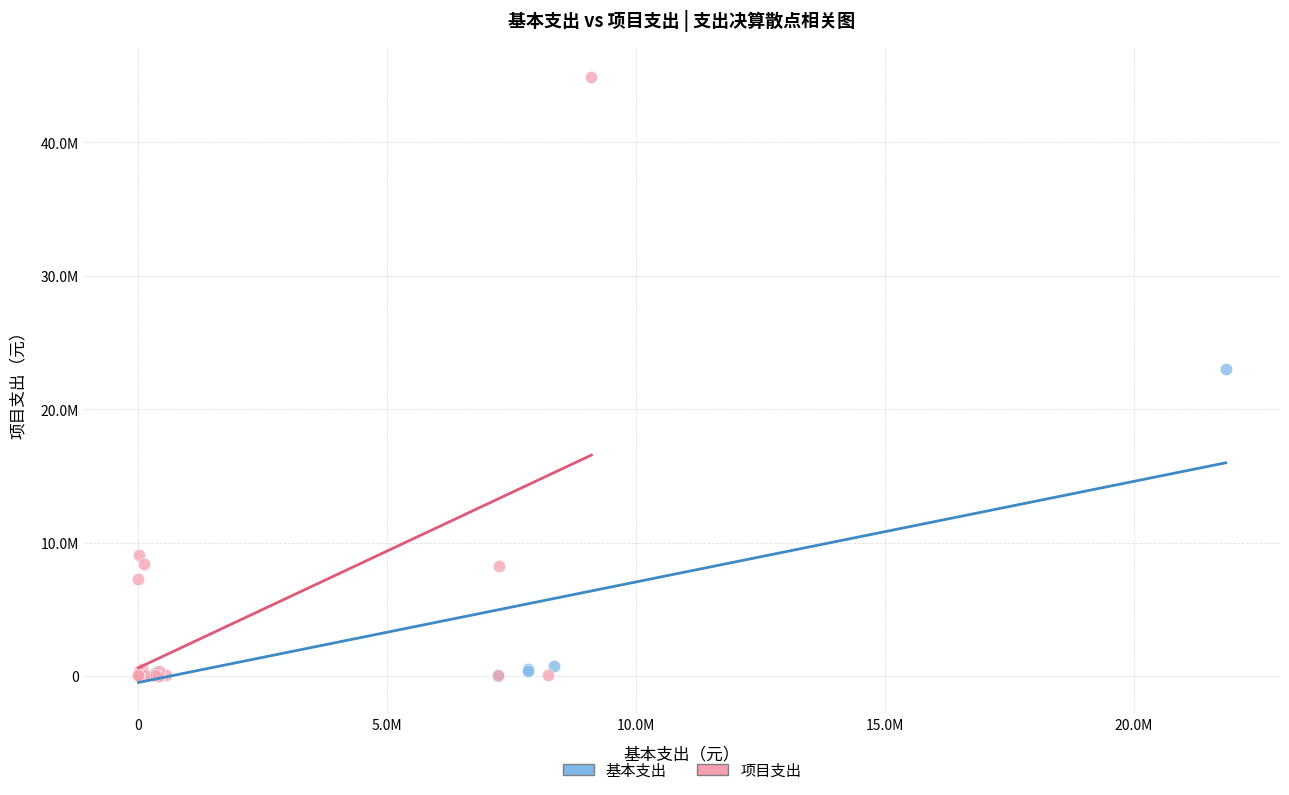

Which series contains the highest Y value?

项目支出